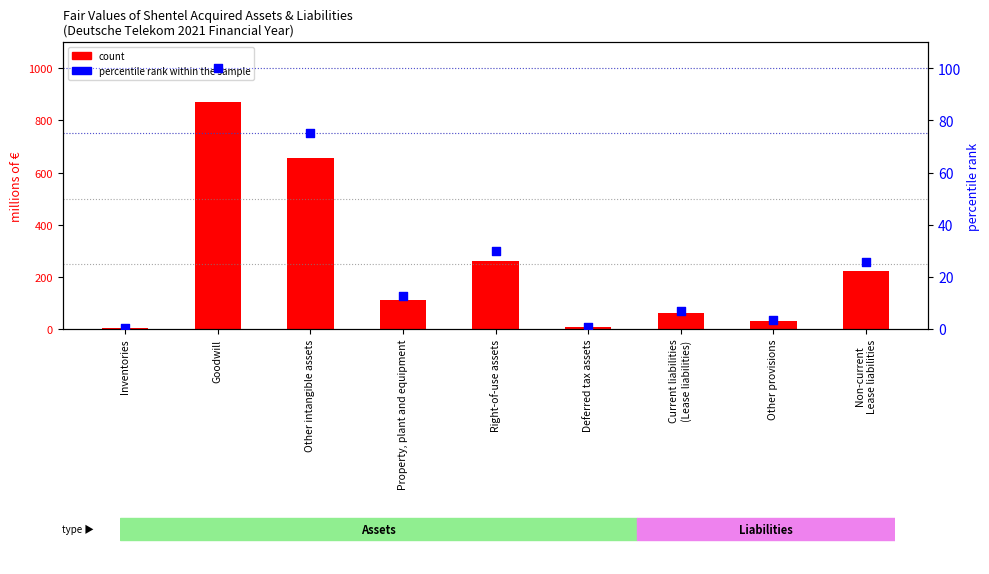

Which series contains the highest Y value?

count